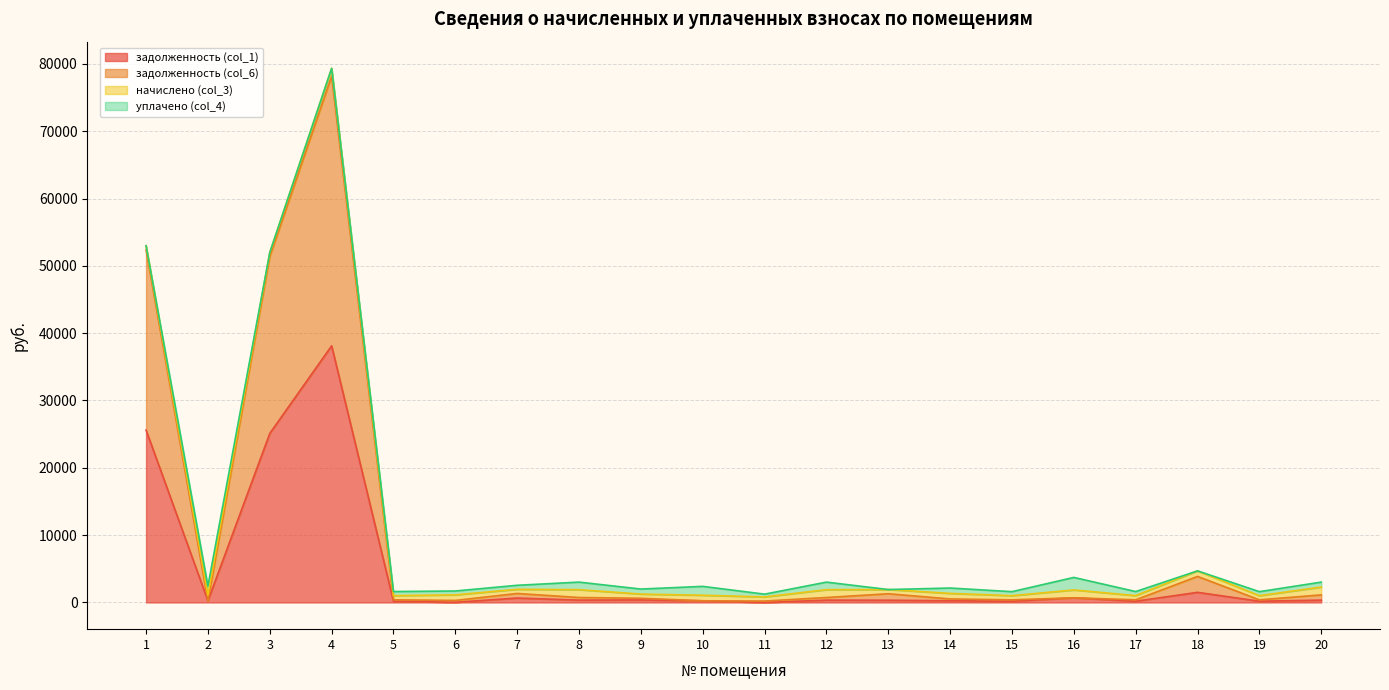

True or false: задолженность (col_6) has a value of 82045.5 at 3.

False